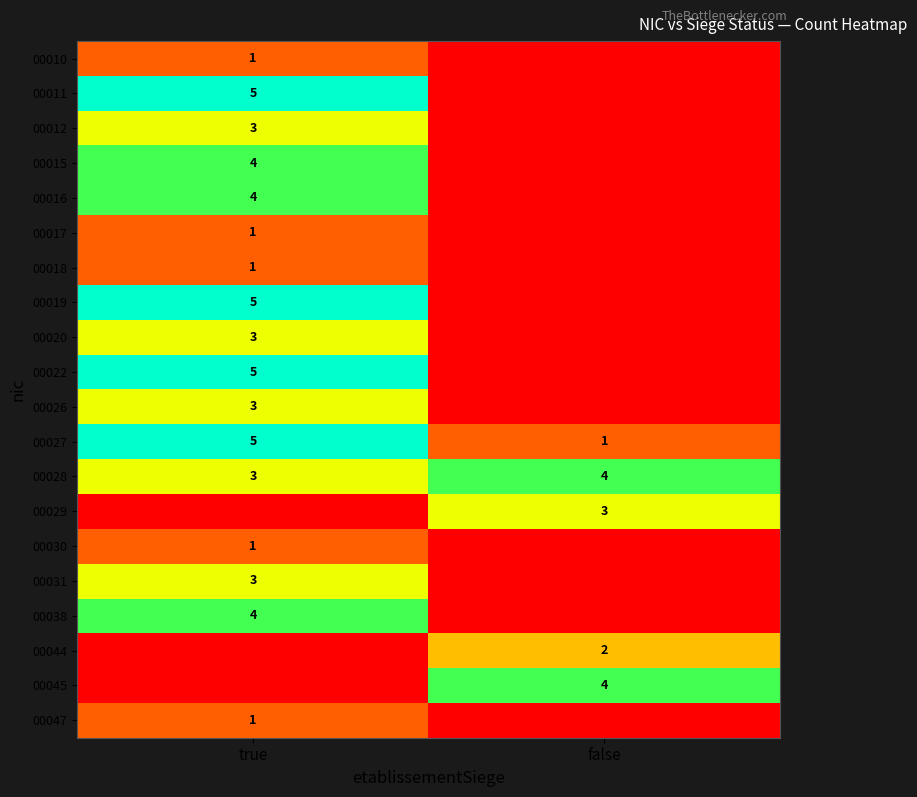

What is the sum of all 00027 values?

6